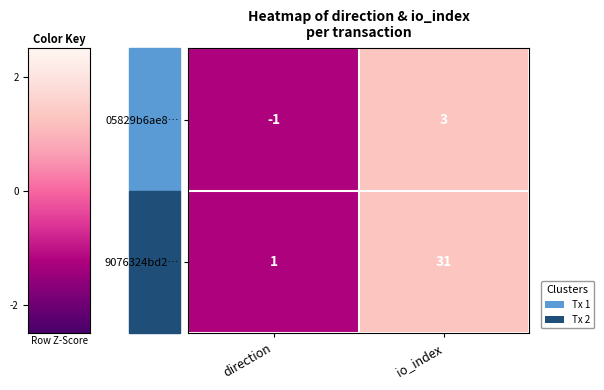

What value does the 9076324bd2… series have at io_index, to the nearest 5?

30